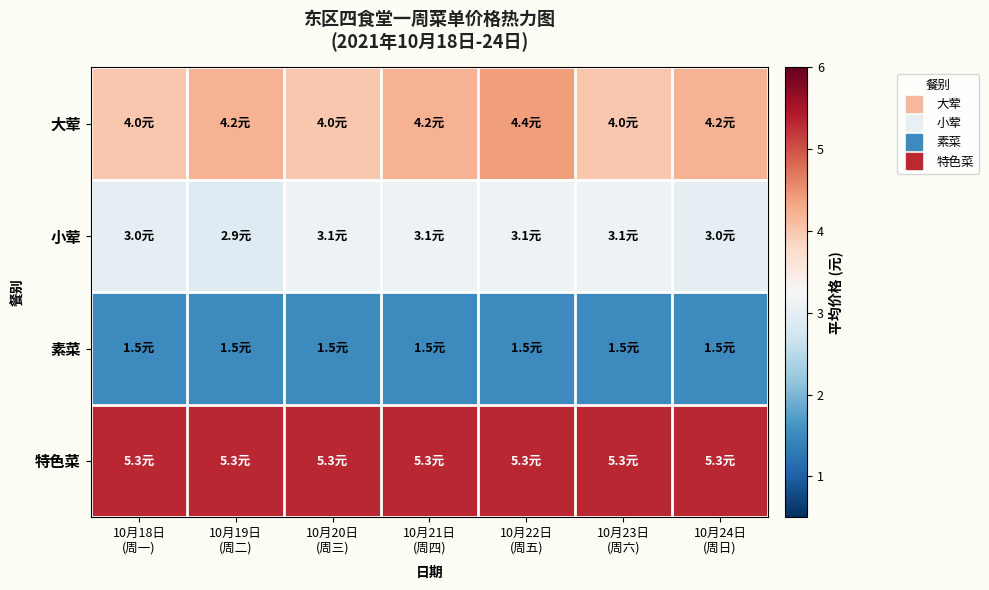

List the series in order of their overall mean, highest first.

特色菜, 大荤, 小荤, 素菜